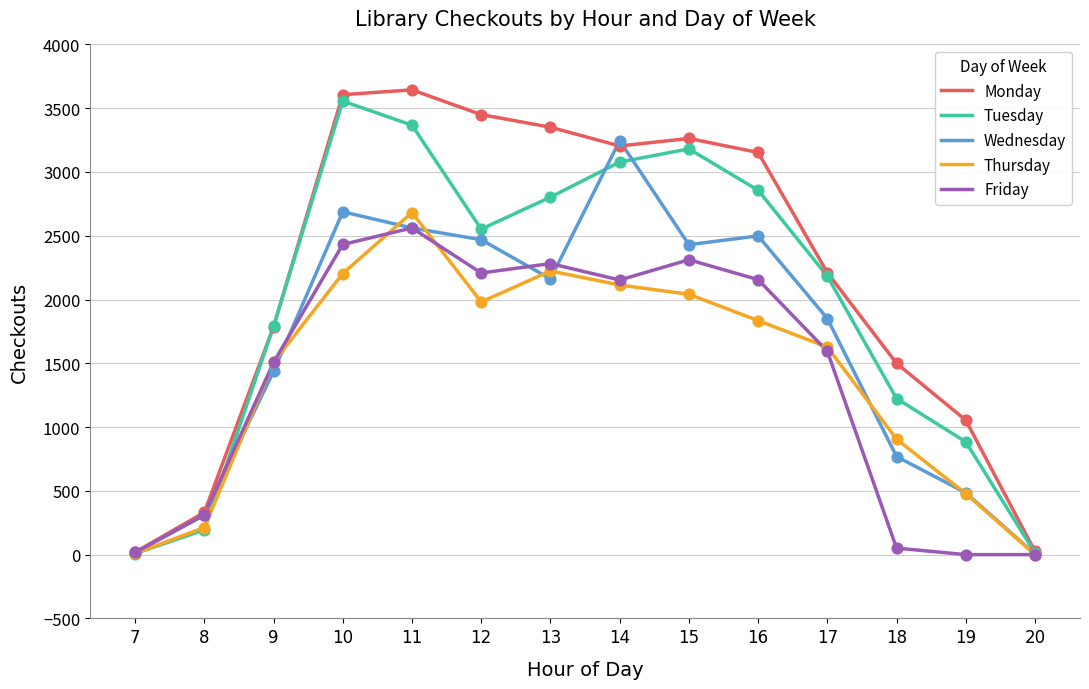

At which category is the sum across all series the highest?

11